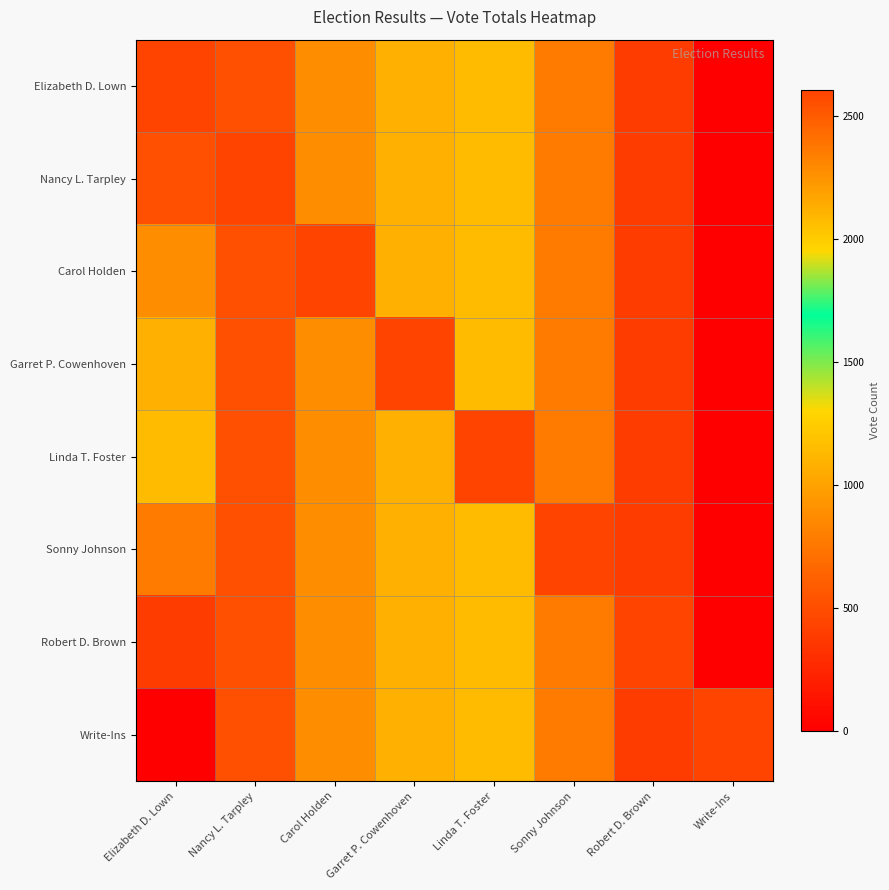

At how many categories does at least one series exceed 823?

8